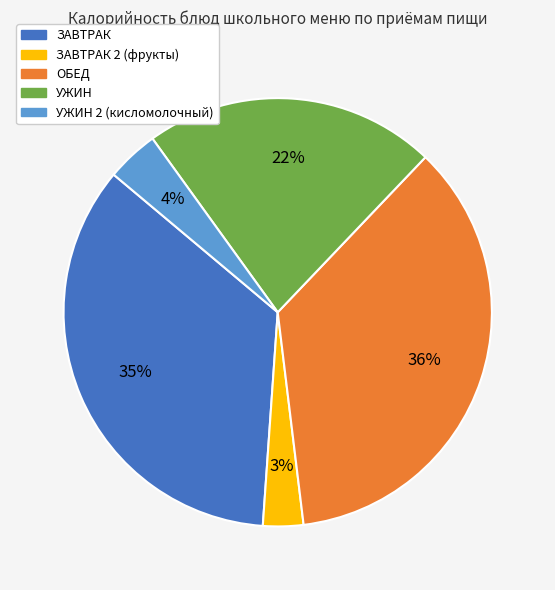

Count the number of slices in the pie.

5